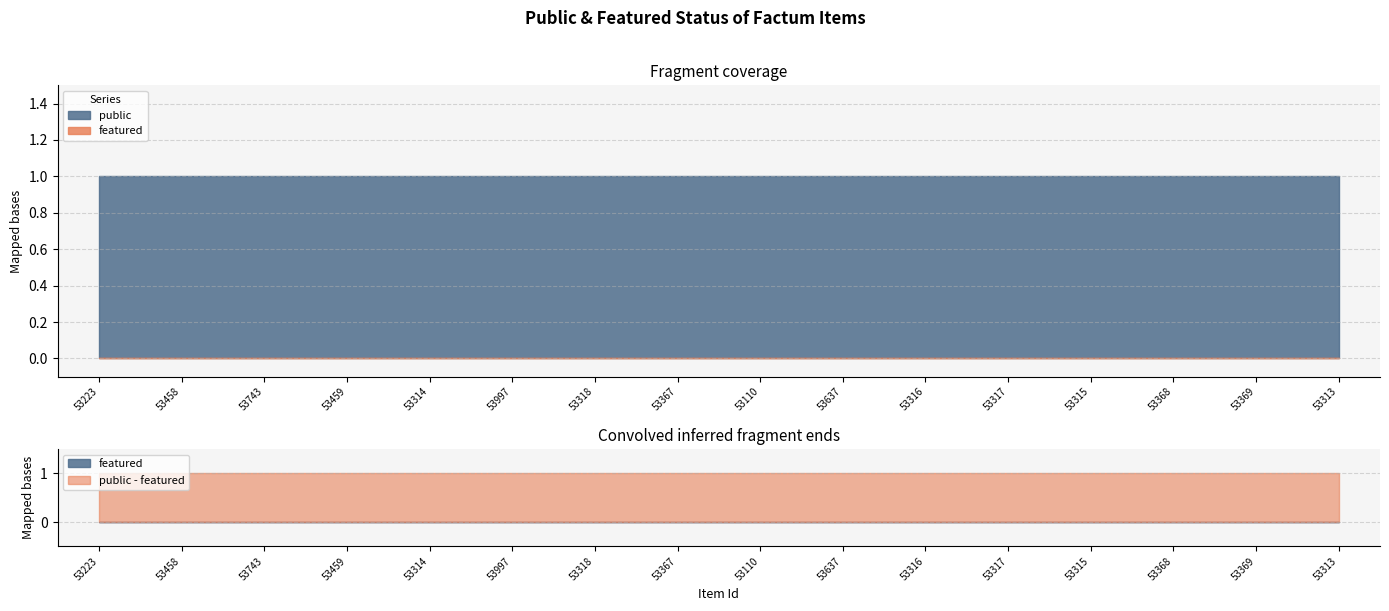

Reading right to left, extract all data points from this chart.

public: 1	1	1	1	1	1	1	1	1	1	1	1	1	1	1	1
featured: 0	0	0	0	0	0	0	0	0	0	0	0	0	0	0	0